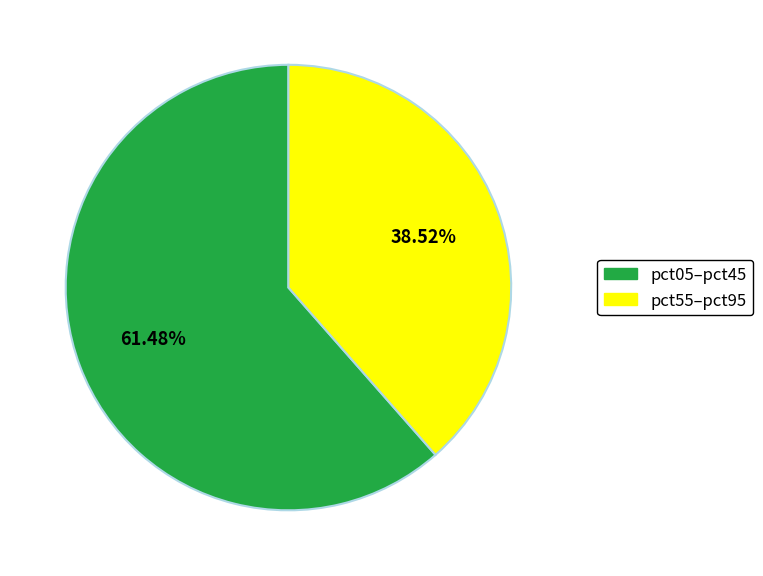

Rank the categories by value from highest to lowest.

pct05–pct45, pct55–pct95